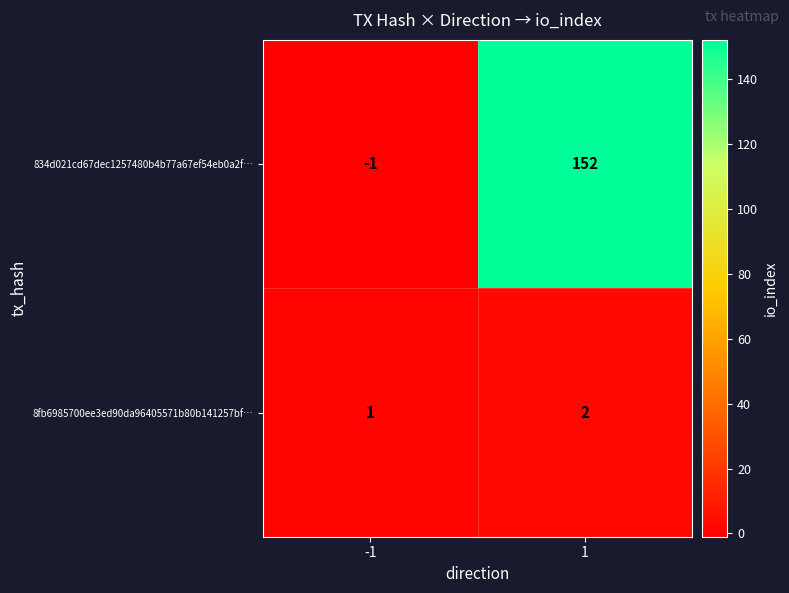

What is the sum of the 834d021cd67dec1257480b4b77a67ef54eb0a2f… values at 1 and -1?

151